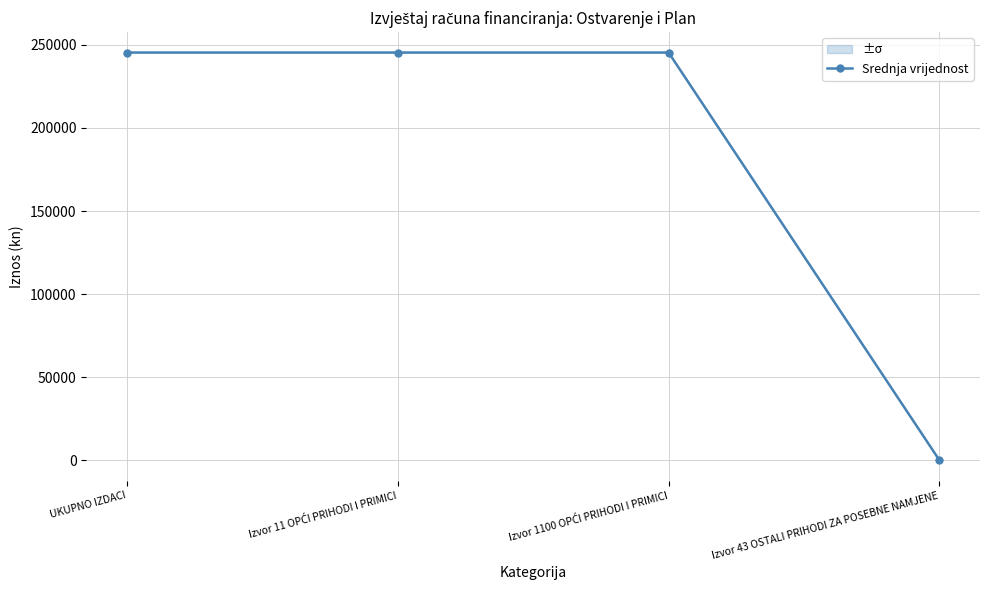

What is the label of the 4th point from the left?

Izvor 43 OSTALI PRIHODI ZA POSEBNE NAMJENE